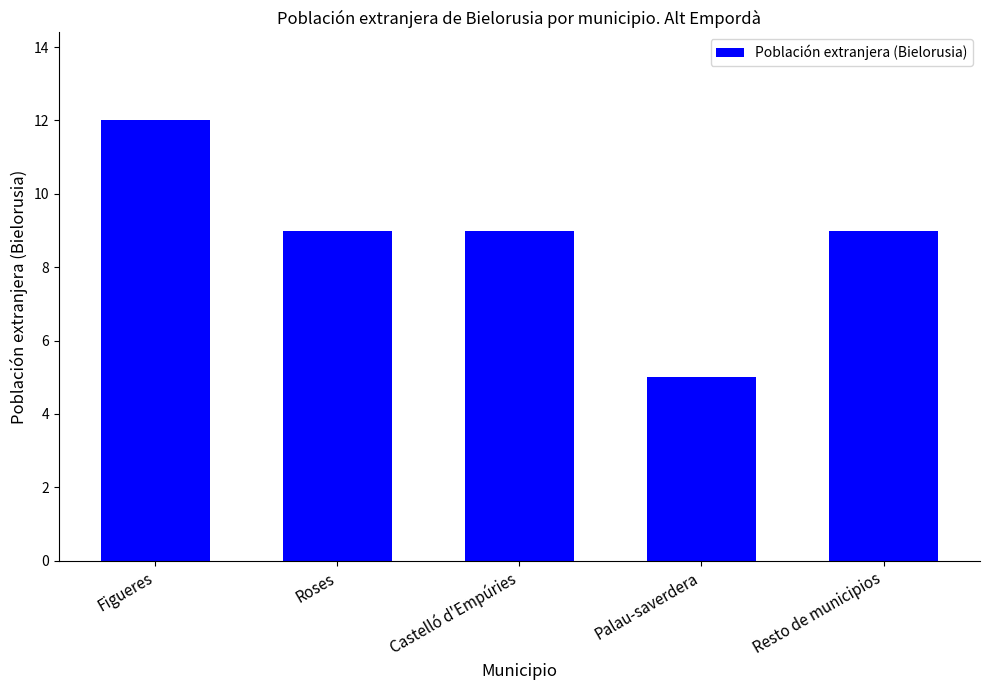

How many categories are shown in the chart?

5